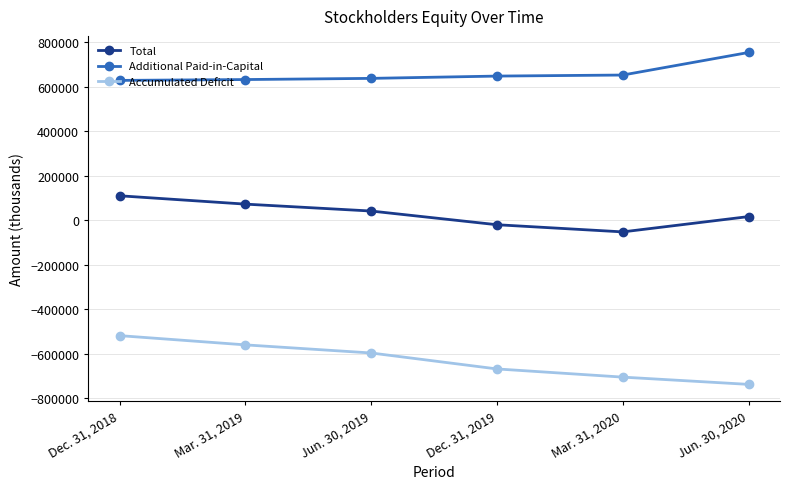

What is the sum of the Additional Paid-in-Capital values at Jun. 30, 2019 and Mar. 31, 2020?

1291104